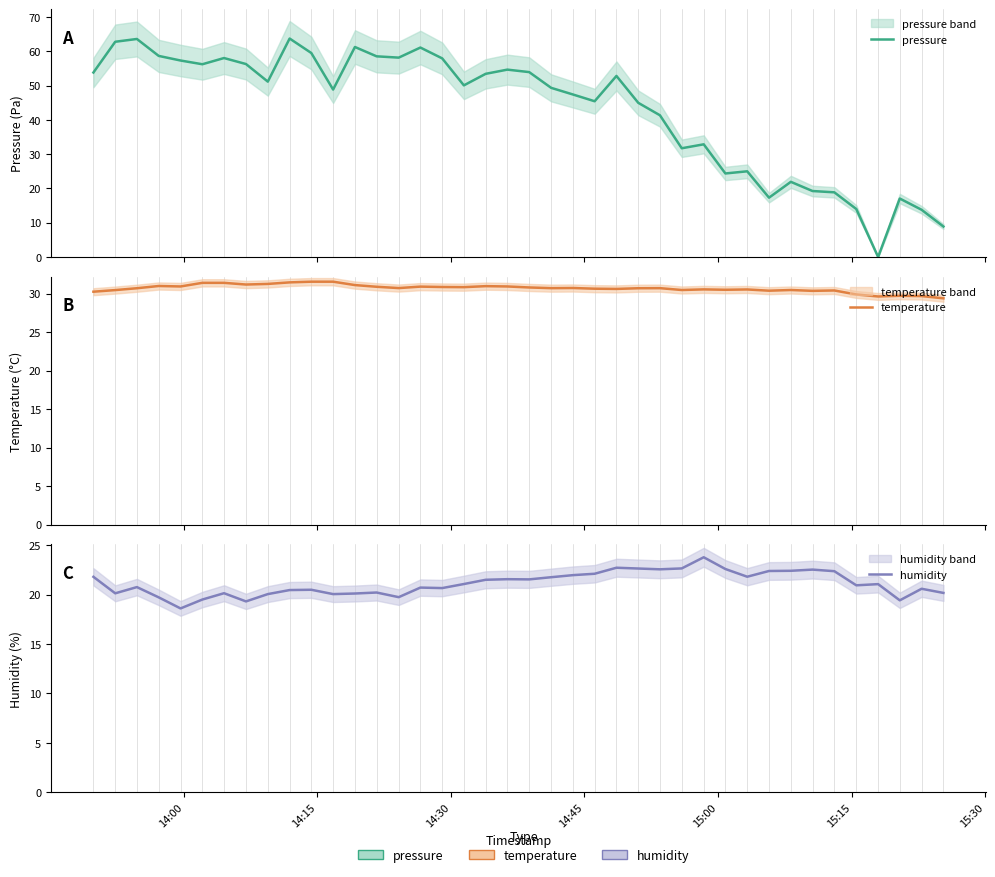

What is the difference between the maximum and minimum values in the humidity series?

5.2